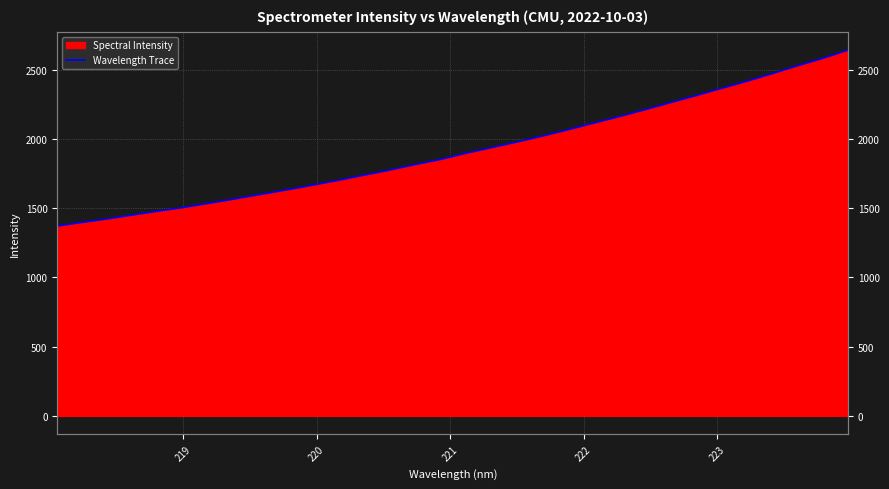

Reading left to right, transcribe all the data shown in this chart.

1371.5	1397.7	1424.0	1452.0	1480.1	1507.0	1537.1	1568.0	1600.6	1632.6	1666.2	1700.6	1737.9	1774.2	1814.5	1851.5	1896.1	1936.8	1977.2	2020.4	2065.5	2113.5	2160.3	2209.6	2260.8	2311.1	2363.4	2415.1	2470.2	2527.5	2581.7	2641.7